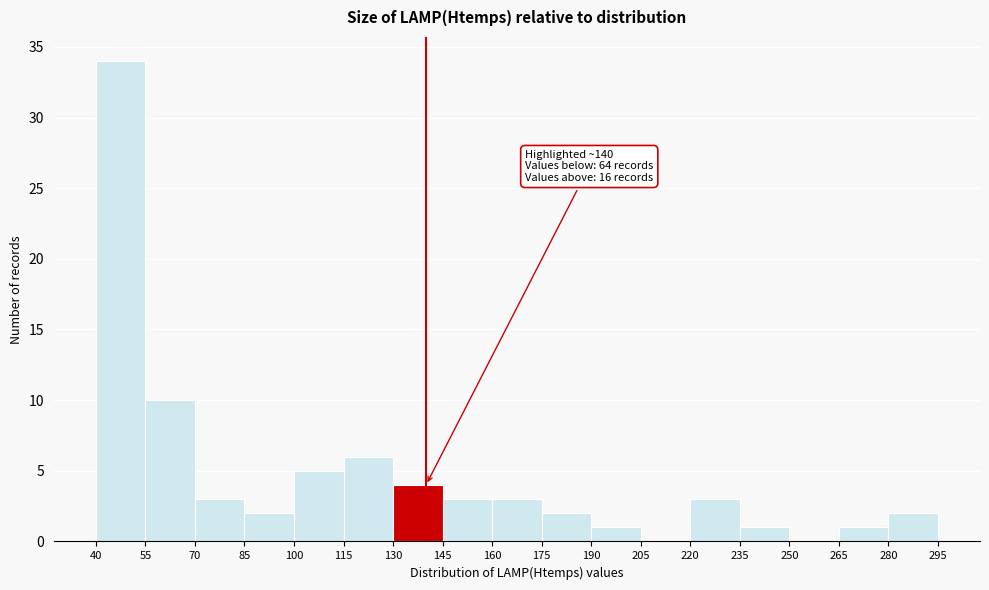

Over which range of the x-axis is the bar tallest?

40 to 55